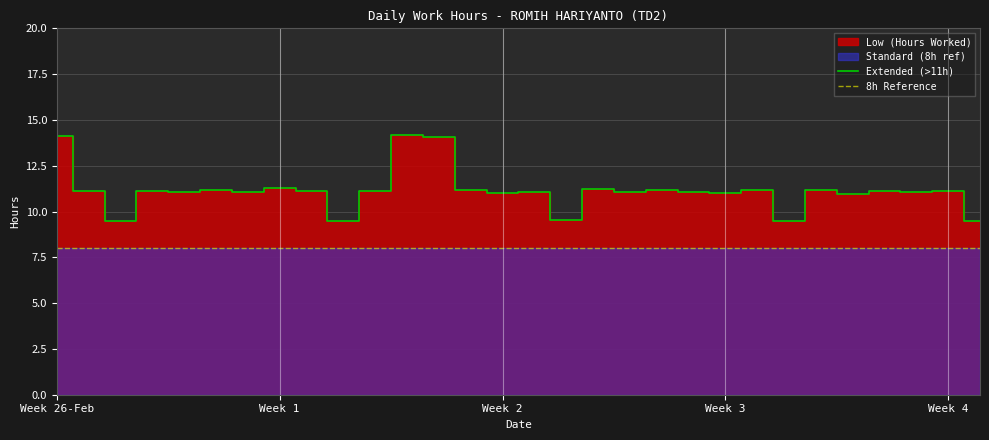

True or false: Standard (8h ref) and Low (Hours Worked) intersect in this chart.

False